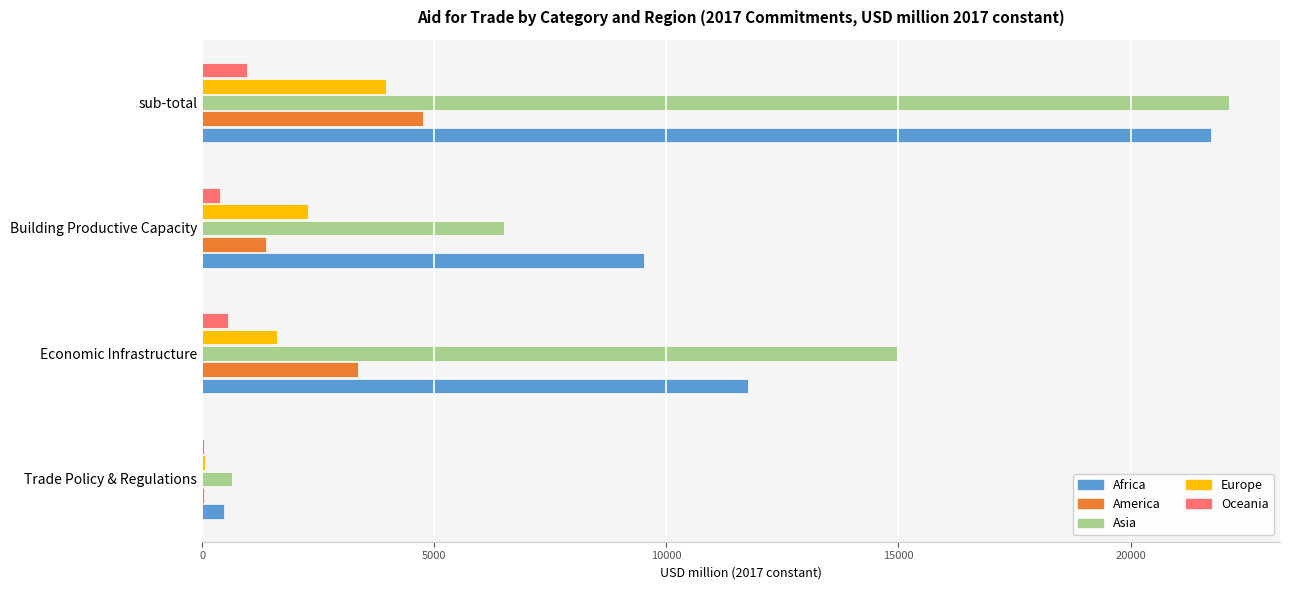

Is it true that America equals 4746.2 at sub-total?

True